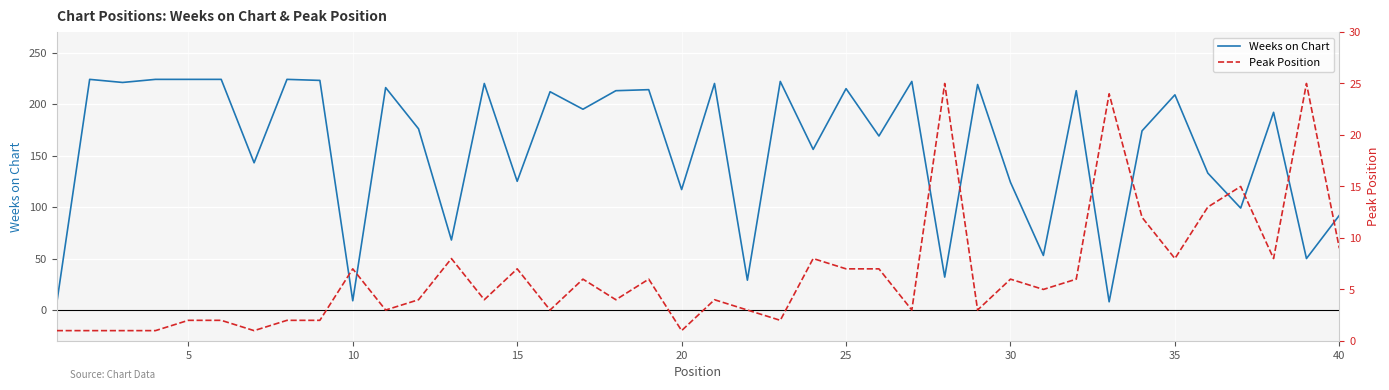

Rank the series by their average value, from lowest to highest.

Peak Position, Weeks on Chart